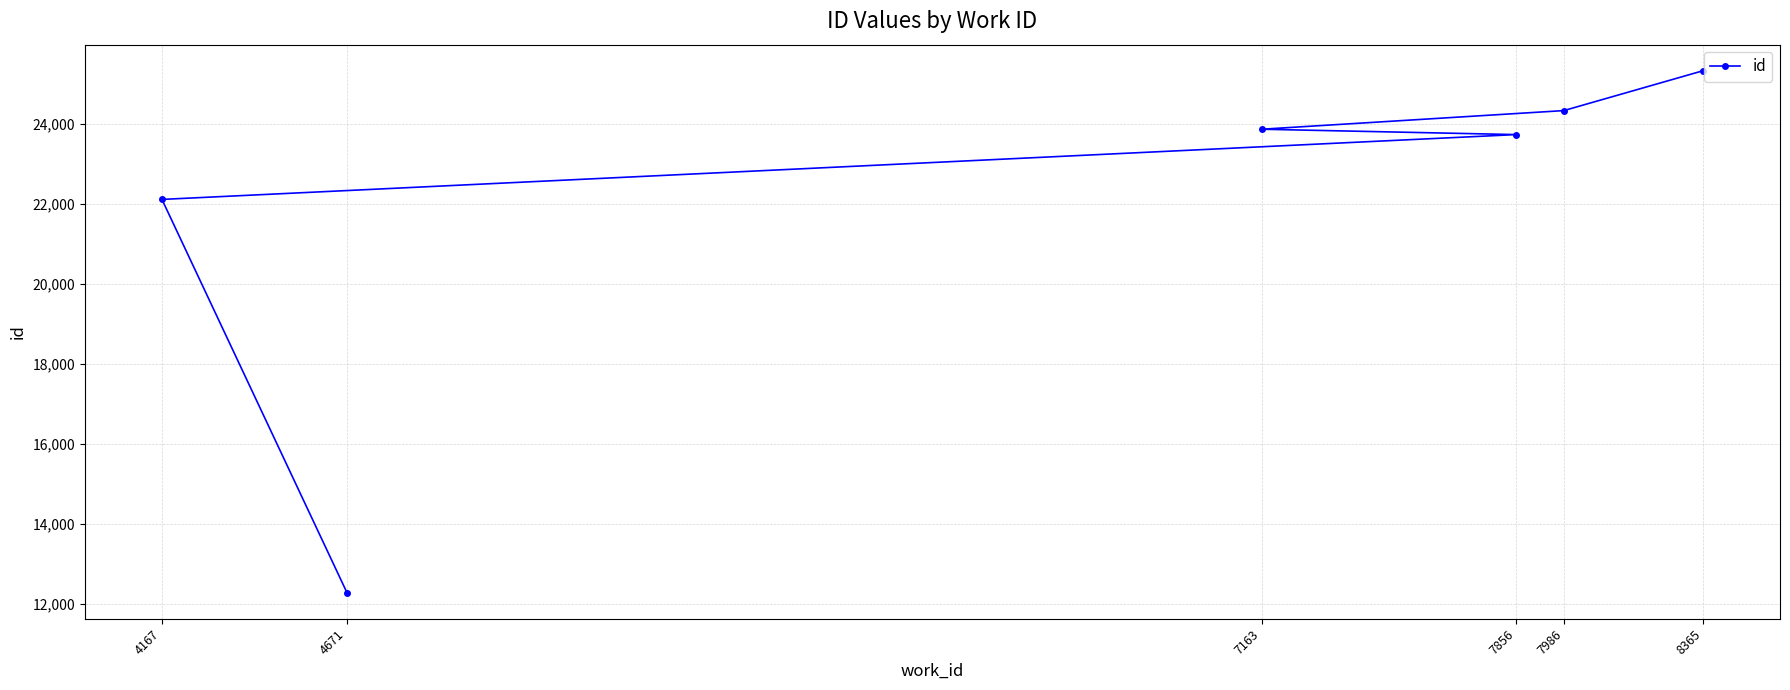

Rank the categories by value from highest to lowest.

8365, 7986, 7163, 7856, 4167, 4671